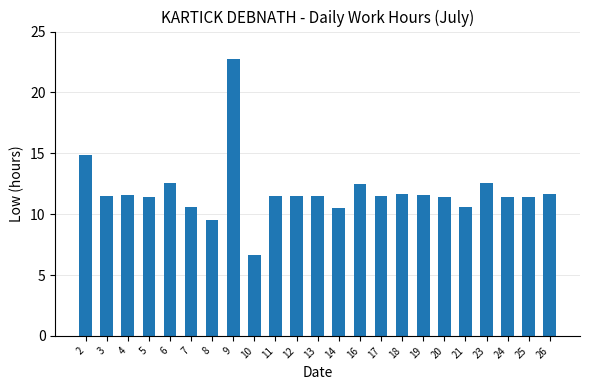

Where is the data nearest to the value 14?

2